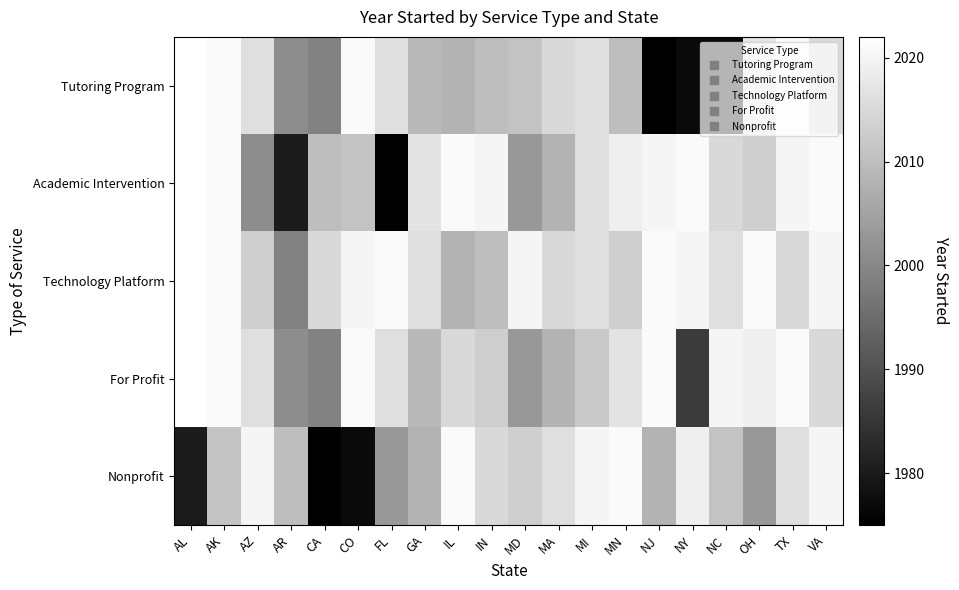

What is the difference between the highest and lowest values at AR?

30